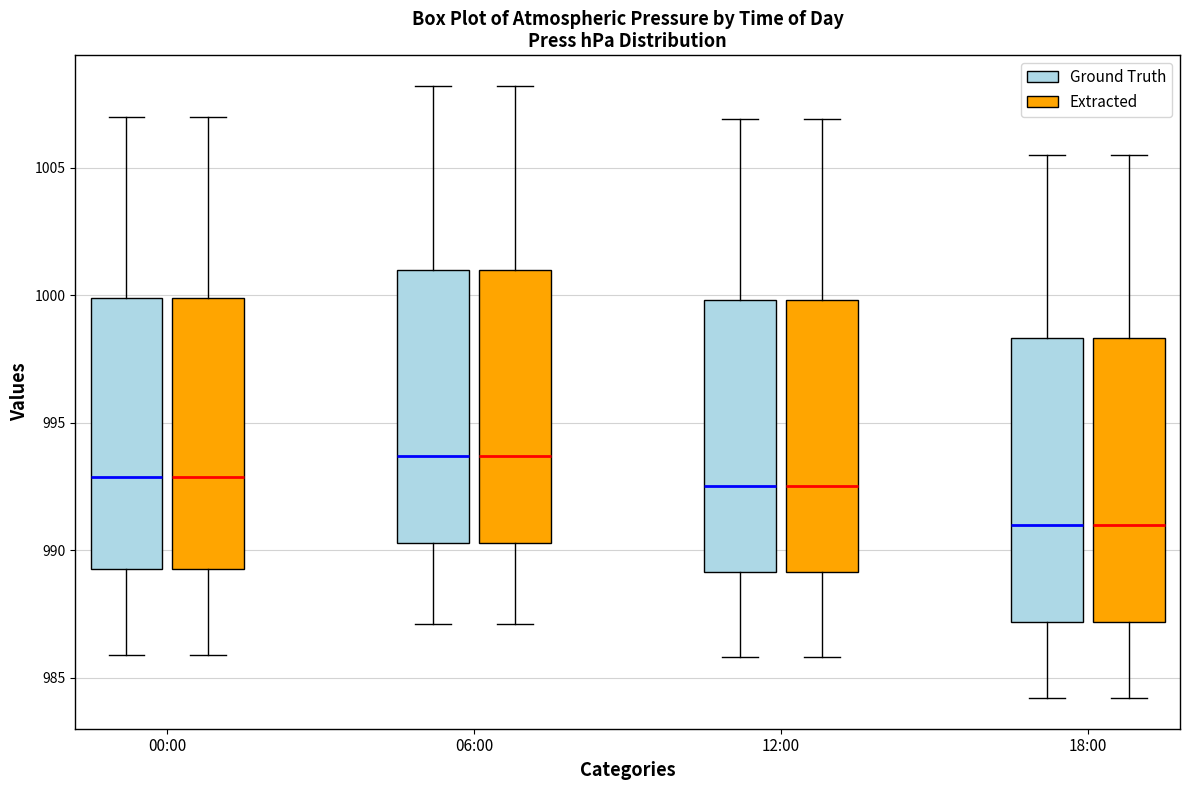

Reading left to right, transcribe this box plot: for each box, give where its median line is, the range the box spans, and where its two whiskers end, as read against the y-axis. The values are not printed on the chart, so give them approximately, as read against the axis.

00:00 (Ground Truth): median 993.0, box 989.5 to 1000.0, whiskers 986.0 to 1007.0
00:00 (Extracted): median 993.0, box 989.5 to 1000.0, whiskers 986.0 to 1007.0
06:00 (Ground Truth): median 993.5, box 990.5 to 1001.0, whiskers 987.0 to 1008.0
06:00 (Extracted): median 993.5, box 990.5 to 1001.0, whiskers 987.0 to 1008.0
12:00 (Ground Truth): median 992.5, box 989.0 to 1000.0, whiskers 986.0 to 1007.0
12:00 (Extracted): median 992.5, box 989.0 to 1000.0, whiskers 986.0 to 1007.0
18:00 (Ground Truth): median 991.0, box 987.0 to 998.5, whiskers 984.0 to 1005.5
18:00 (Extracted): median 991.0, box 987.0 to 998.5, whiskers 984.0 to 1005.5